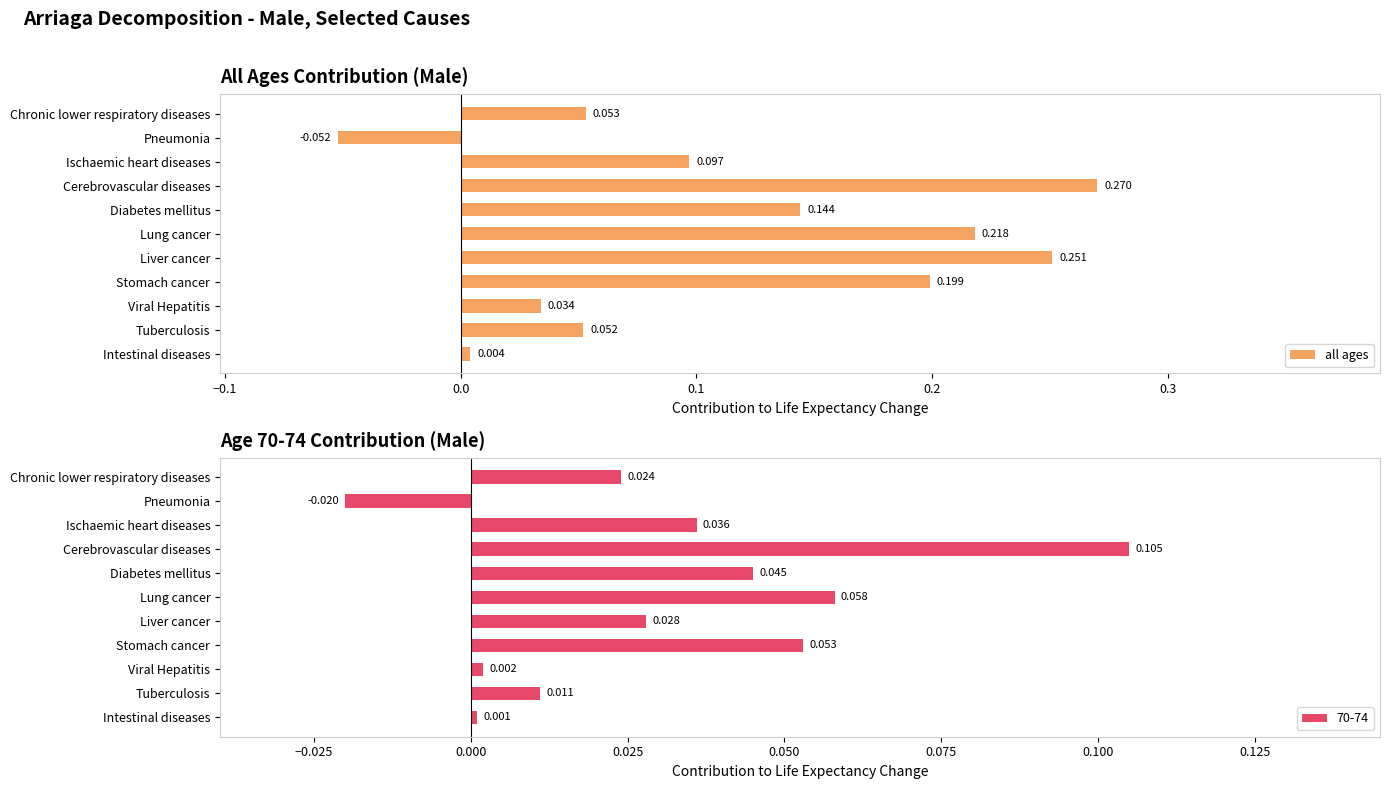

Rank the categories by all ages value from lowest to highest.

Pneumonia, Intestinal diseases, Viral Hepatitis, Tuberculosis, Chronic lower respiratory diseases, Ischaemic heart diseases, Diabetes mellitus, Stomach cancer, Lung cancer, Liver cancer, Cerebrovascular diseases